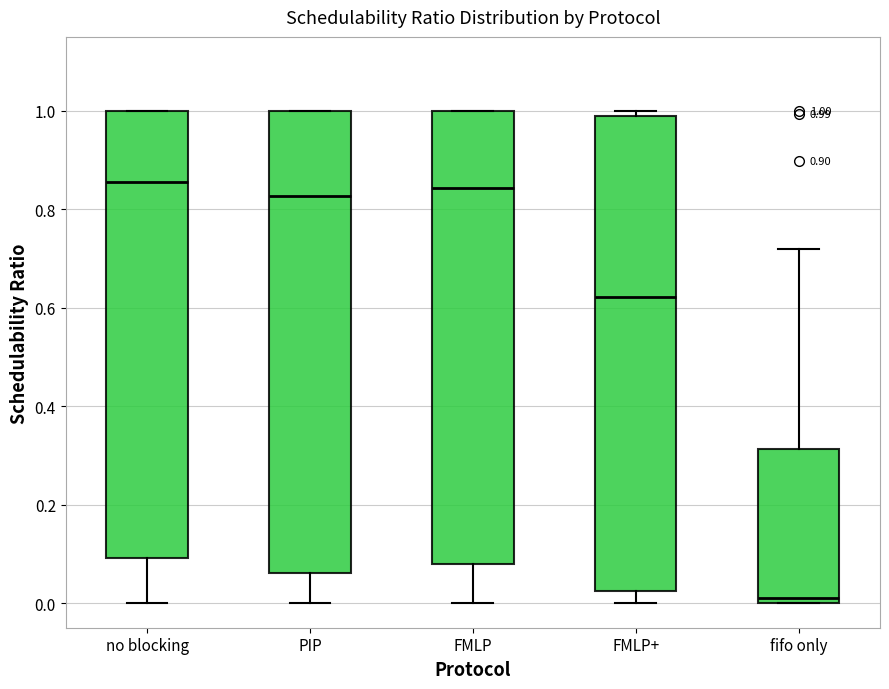

Which box's median line is the lowest?

fifo only